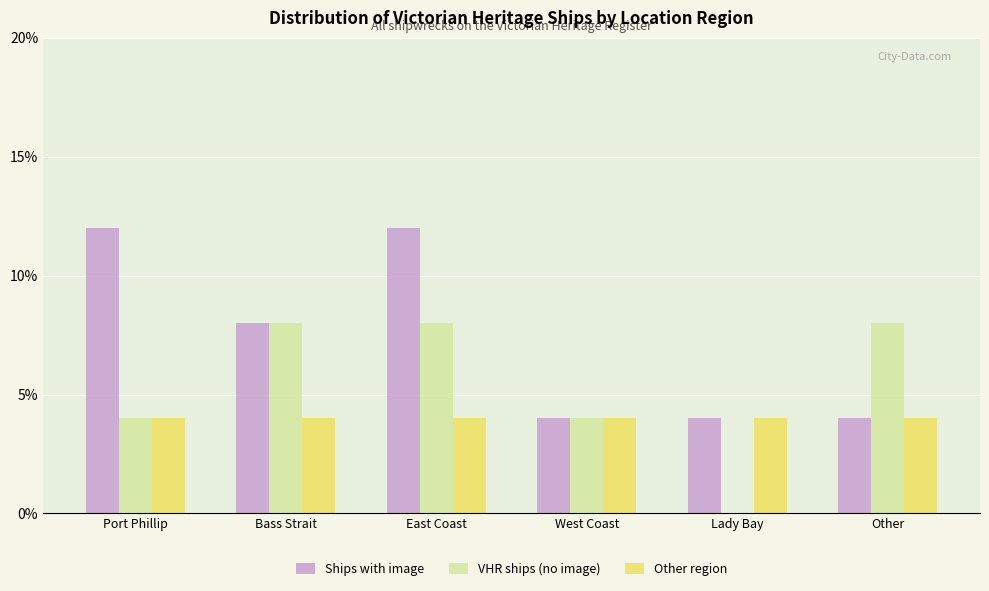

At which category is the sum across all series the highest?

East Coast